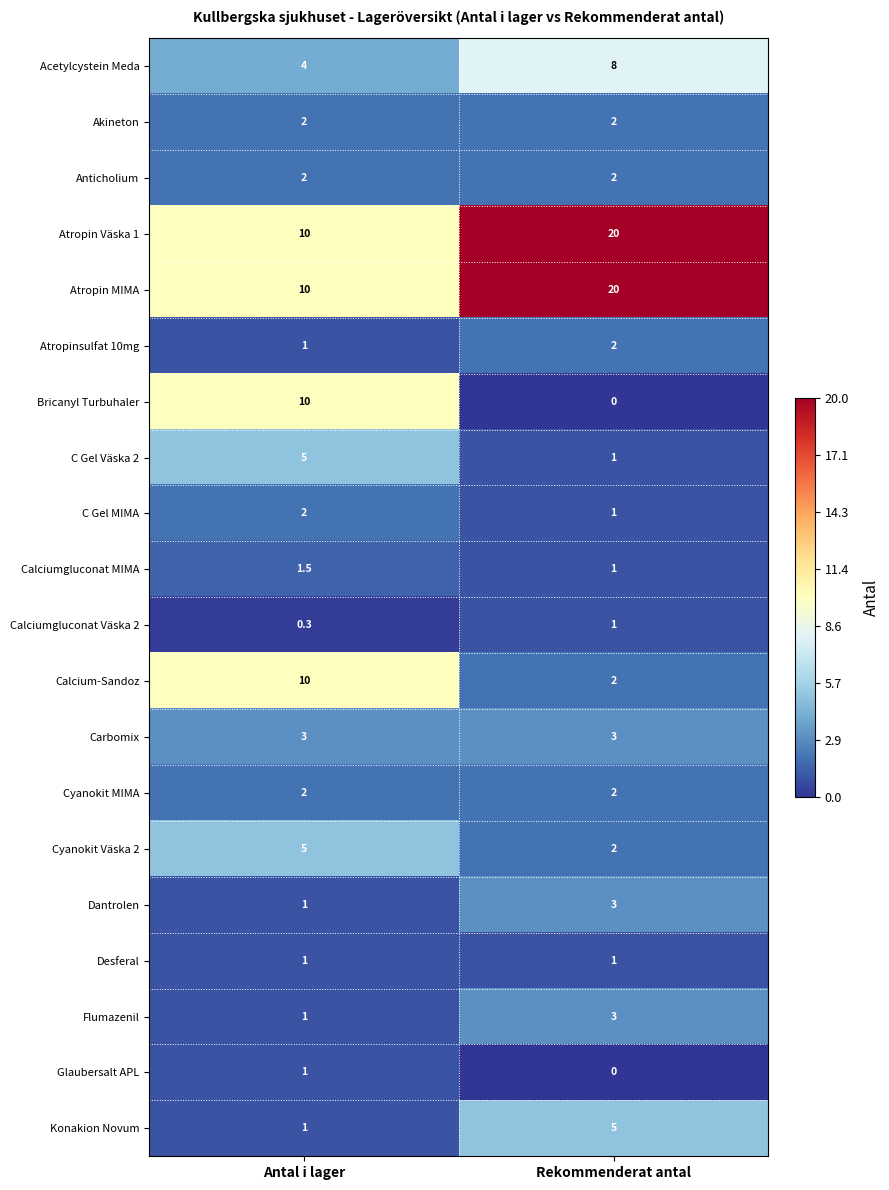

Which label corresponds to the smallest value in the chart?

Rekommenderat antal